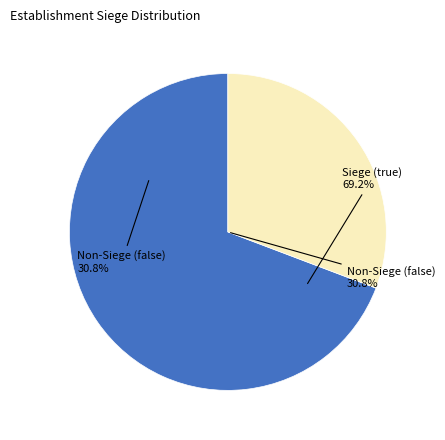

To the nearest percent, what percentage of the pie is false?

31%